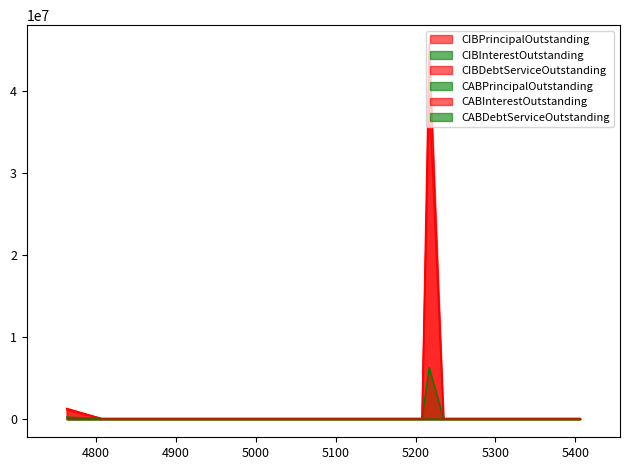

Read the CIBInterestOutstanding value at Martin County, to the nearest 100.

6212600